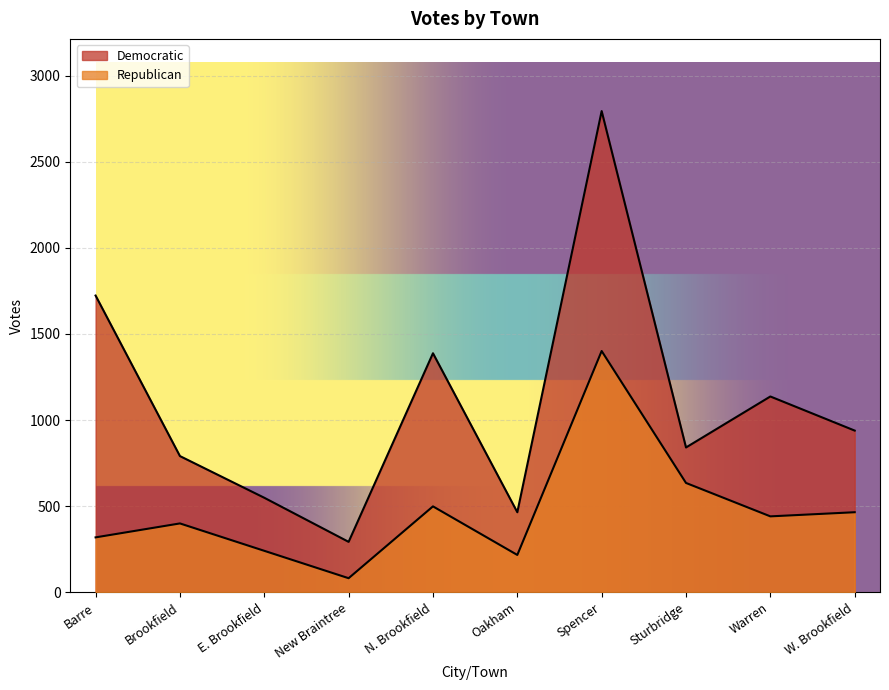

What is the lowest value of the Democratic series?

293